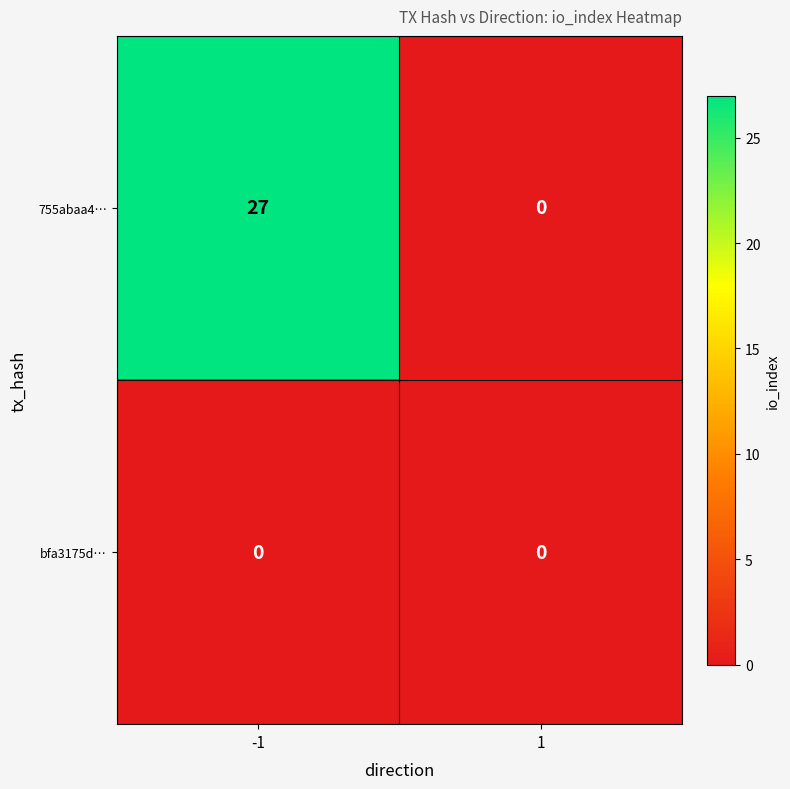

What is the total value across all series at -1?

27